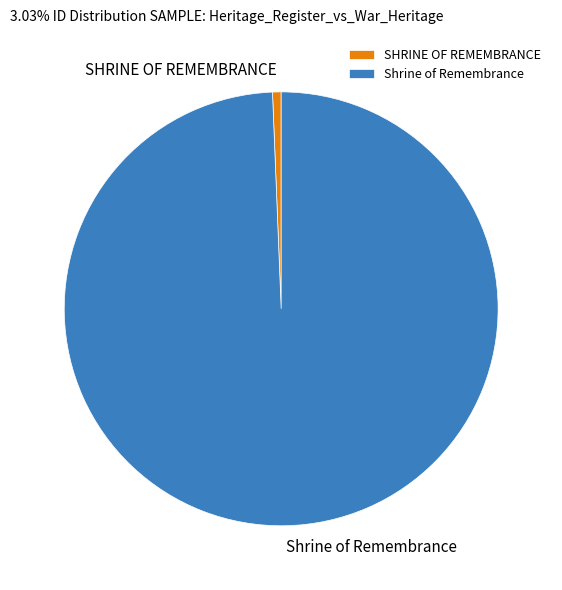

Count the number of slices in the pie.

2